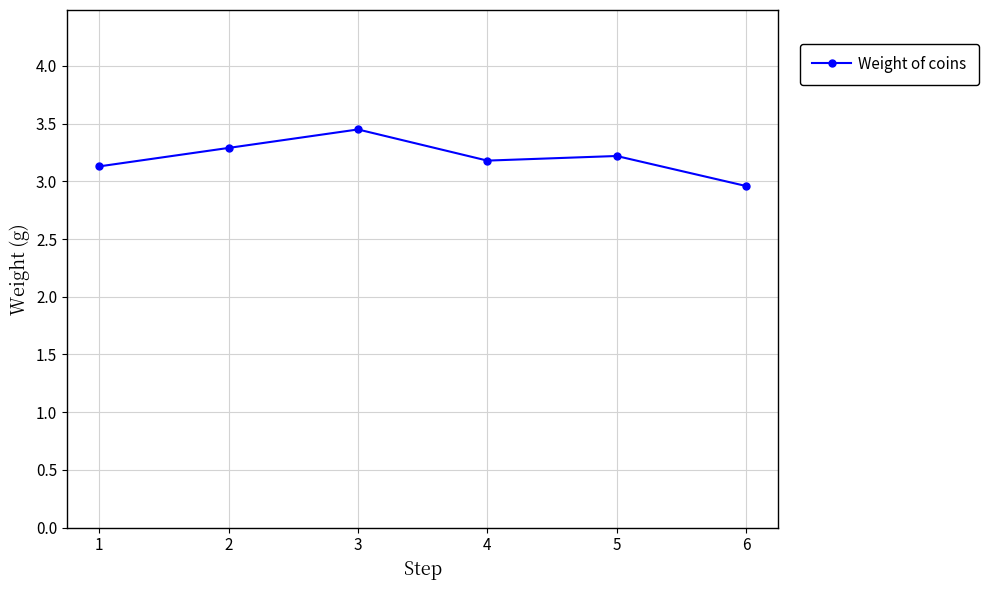

Which label corresponds to the smallest value in the chart?

6